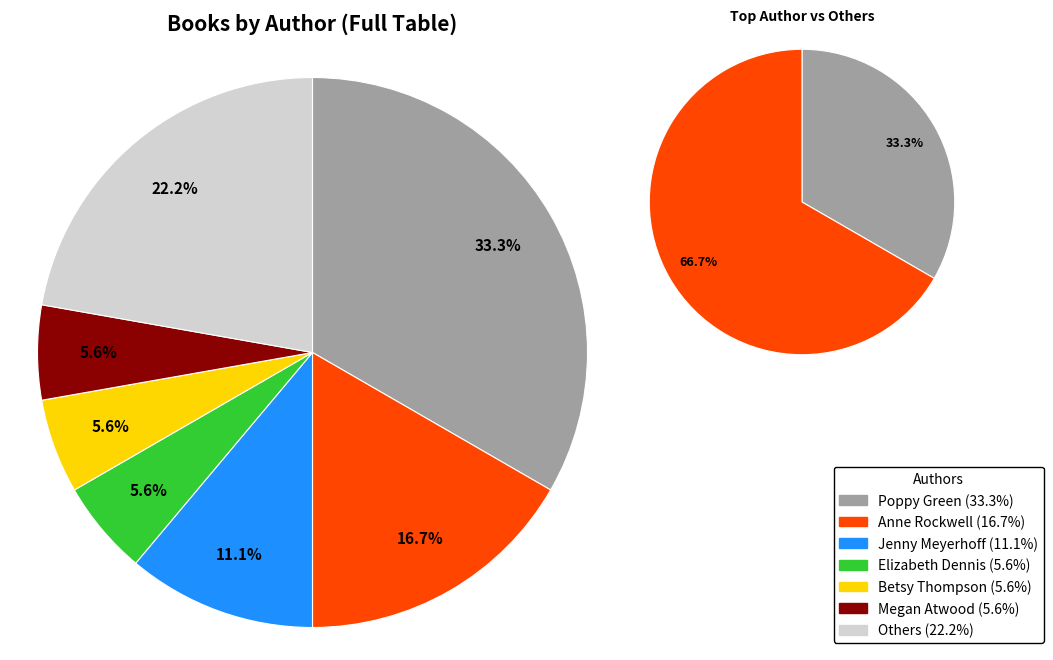

What is the smallest slice in the pie chart?

Elizabeth Dennis